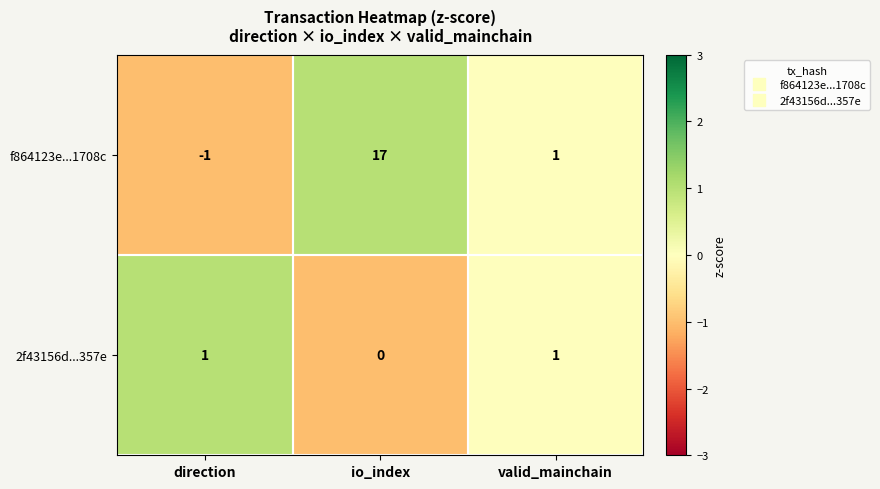

Rank the series by their maximum value, from lowest to highest.

2f43156d...357e, f864123e...1708c